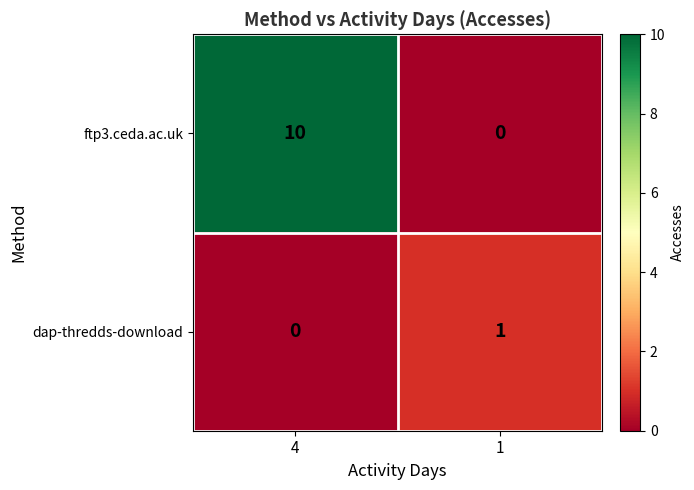

Reading left to right, transcribe all the data shown in this chart.

ftp3.ceda.ac.uk: 10	0
dap-thredds-download: 0	1